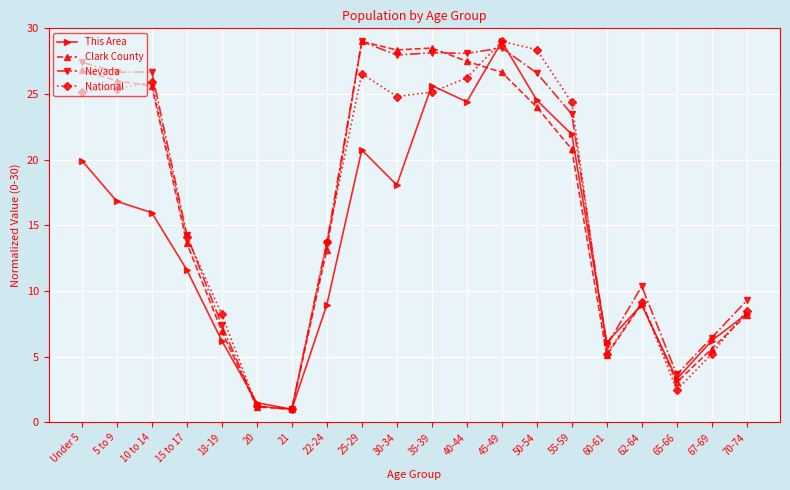

Between 50-54 and 62-64, which series saw the biggest shift?

National